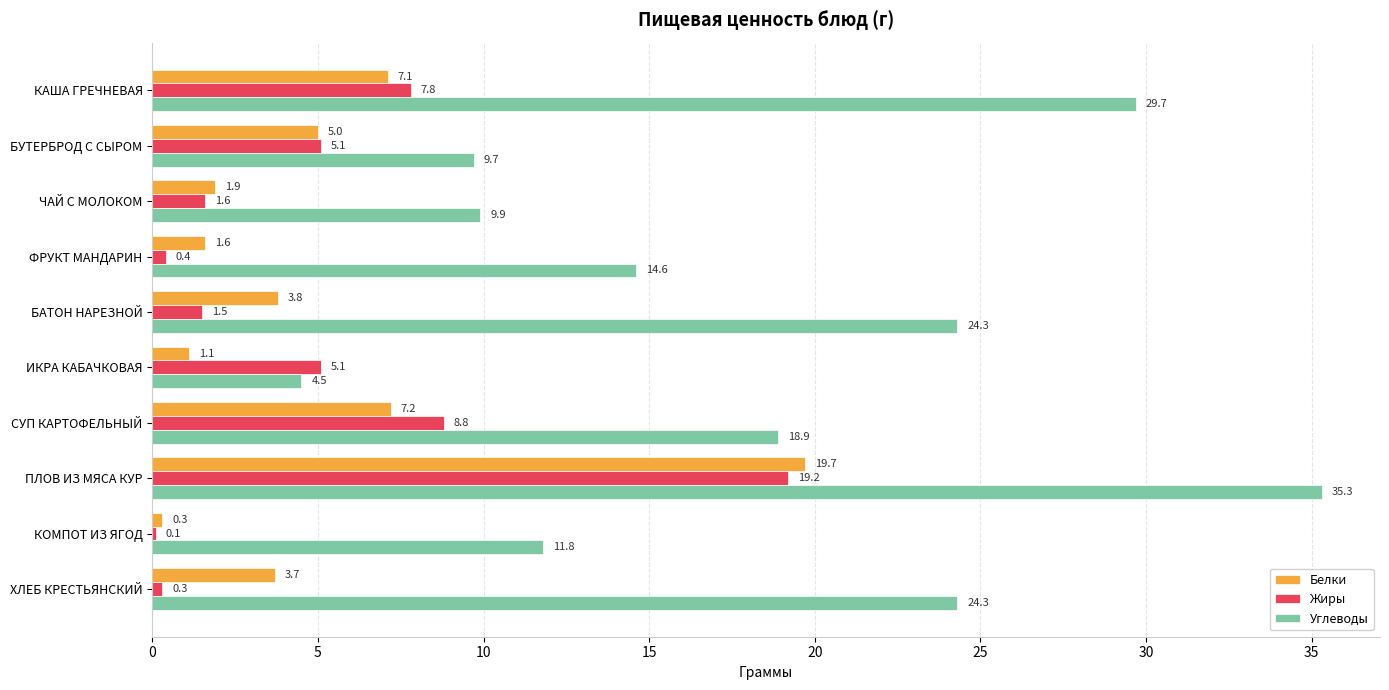

Is it true that Углеводы equals 14.3 at ЧАЙ С МОЛОКОМ?

False